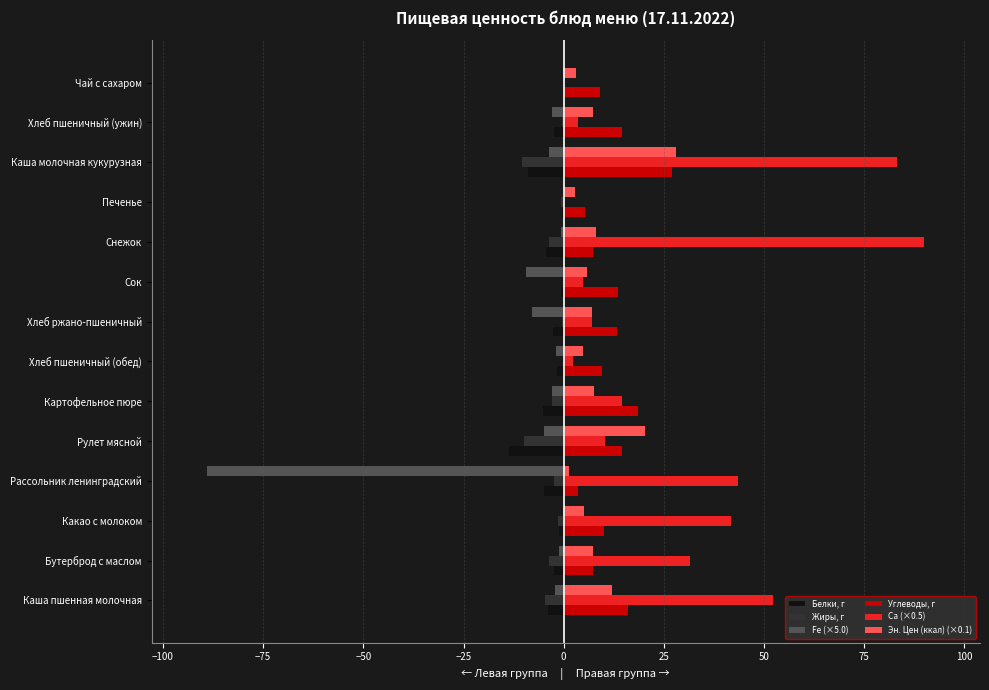

Which series has the largest total across all categories?

Ca (×0.5)